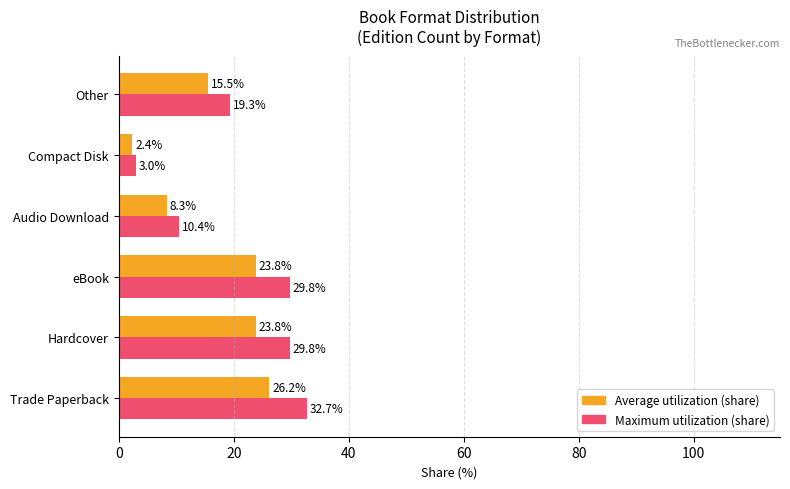

What is the difference between the highest and lowest values at eBook?

6.0